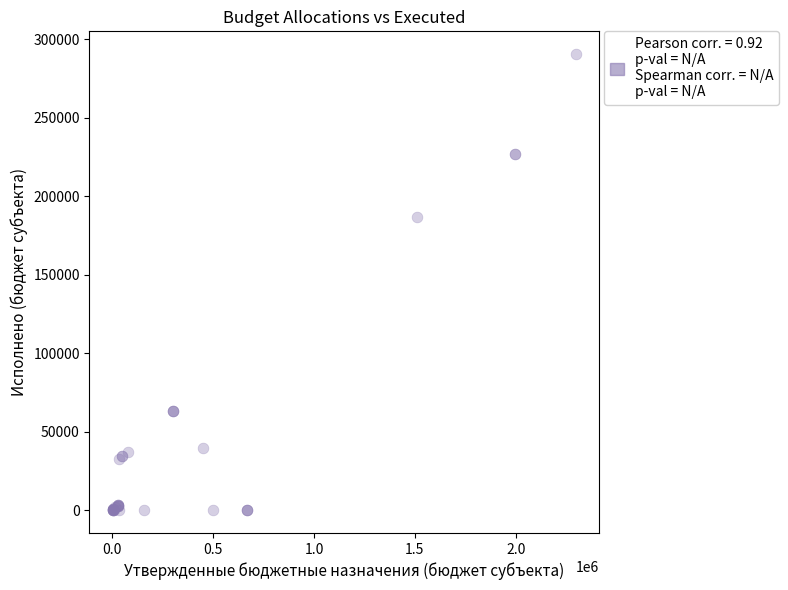

What Y value in the scatter plot is closest to 145314?

186919.7